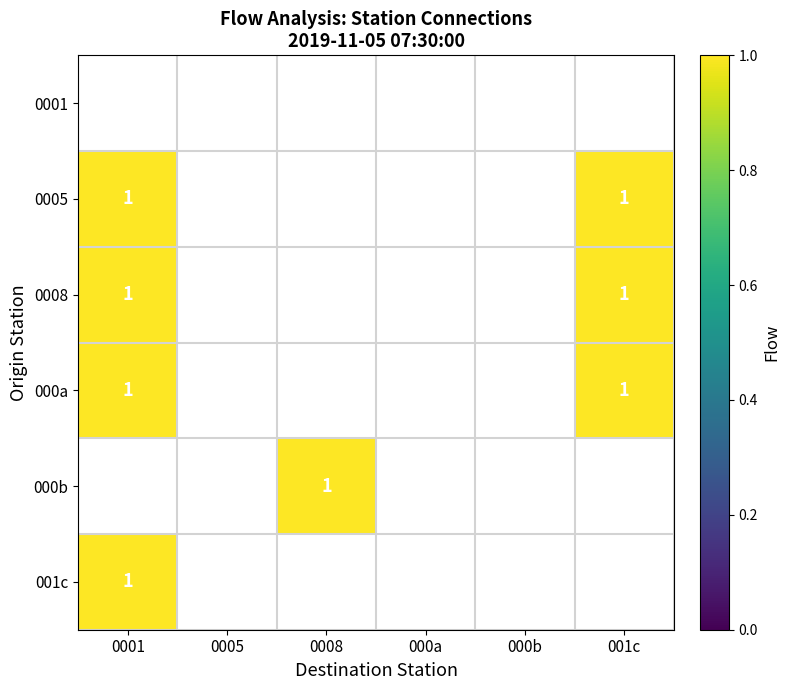

Is it true that 0005 equals 0 at 001c?

False